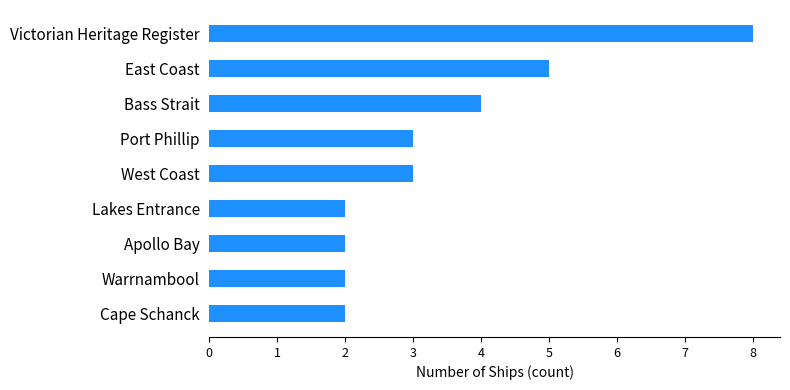

Reading top to bottom, what are all the values shown in this chart?

Victorian Heritage Register=8	East Coast=5	Bass Strait=4	Port Phillip=3	West Coast=3	Lakes Entrance=2	Apollo Bay=2	Warrnambool=2	Cape Schanck=2